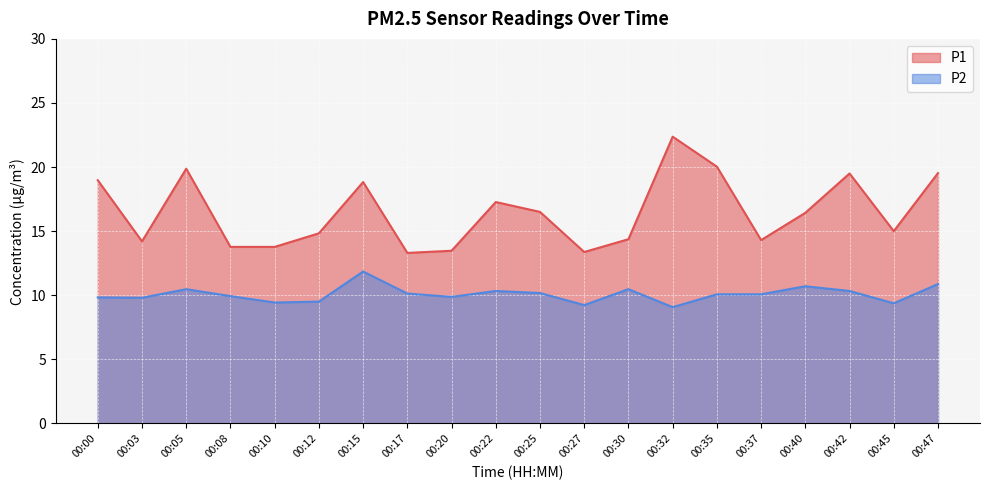

How many distinct data groups are displayed?

2